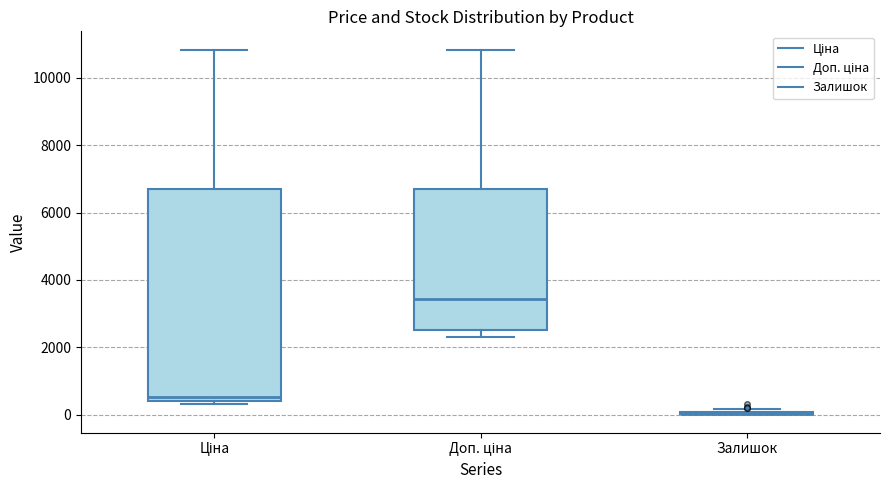

Reading left to right, read every box against the y-axis: the position of its median line, the range the box covers, and the ends of its whiskers. The values are not printed on the chart, so give them approximately, as read against the axis.

Ціна: median 600, box 400 to 6800, whiskers 400 (just below the box's lower edge) to 10800
Доп. ціна: median 3400, box 2600 to 6800, whiskers 2200 to 10800
Залишок: box collapsed to a line at 0, whiskers 0 to 200